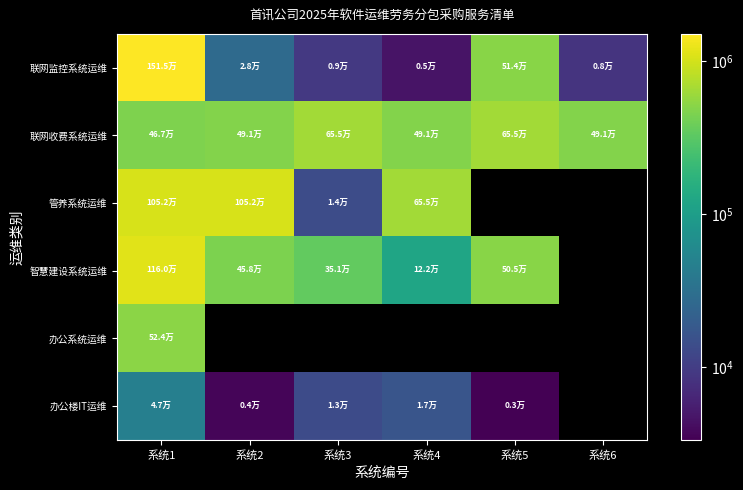

At which category does the chart reach its peak across all series?

系统1